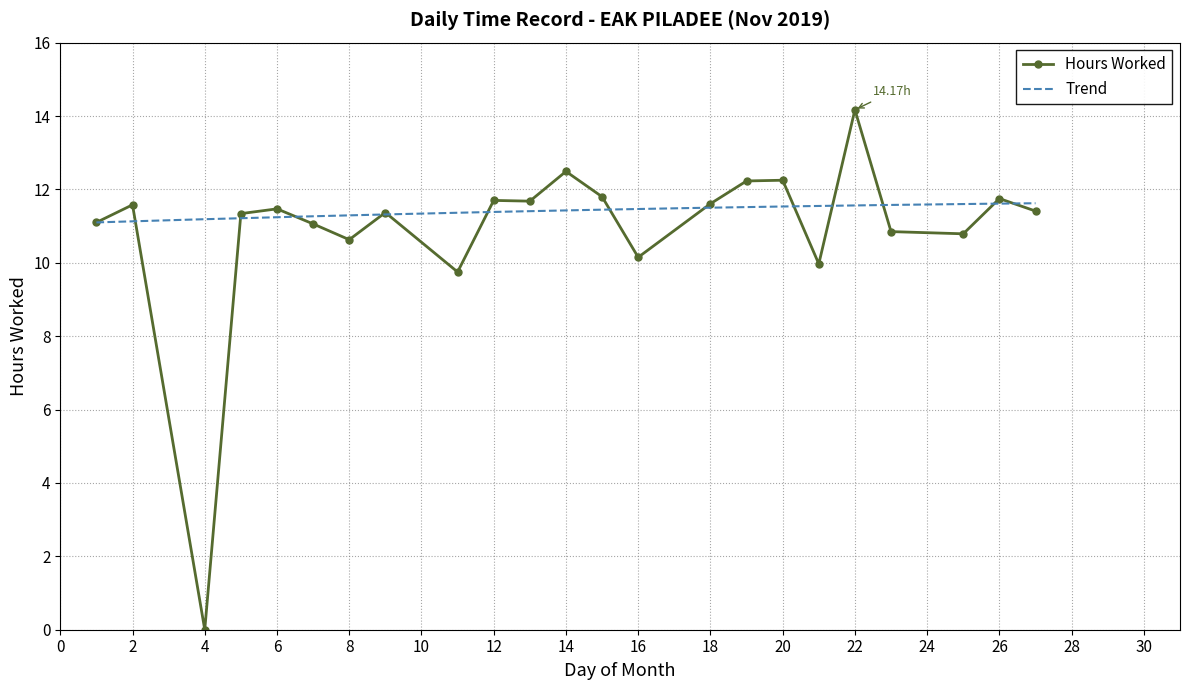

What is the value of the 2nd point from the left?

11.6